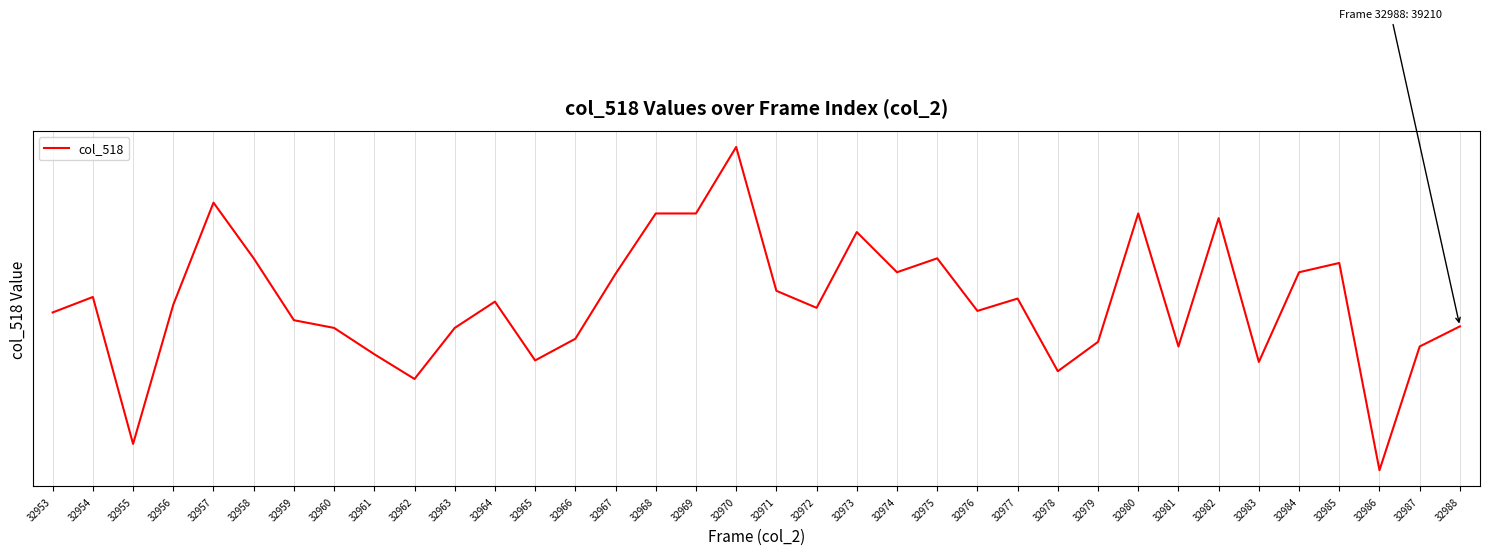

Does the chart display data point markers on the line(s)?

No